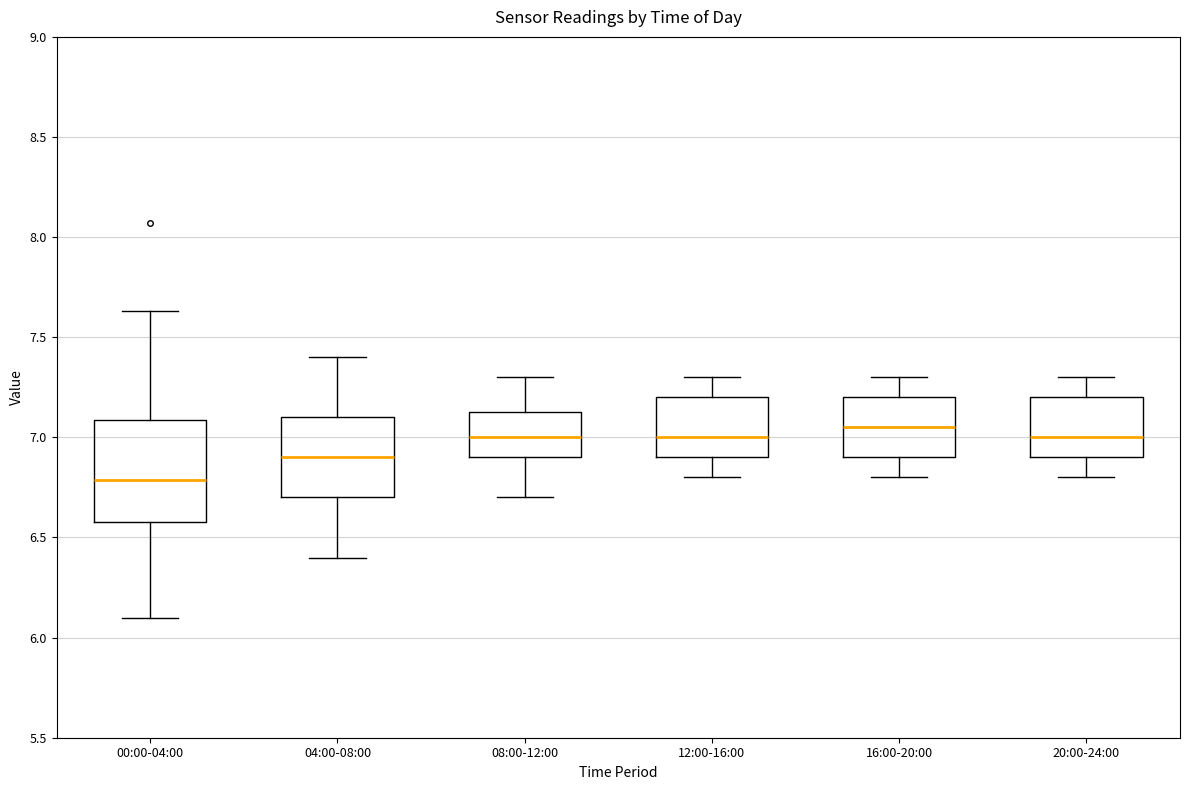

Reading left to right, transcribe this box plot: for each box, give where its median line is, the range the box spans, and where its two whiskers end, as read against the y-axis. The values are not printed on the chart, so give them approximately, as read against the axis.

00:00-04:00: median 6.80, box 6.60 to 7.10, whiskers 6.10 to 7.65
04:00-08:00: median 6.90, box 6.70 to 7.10, whiskers 6.40 to 7.40
08:00-12:00: median 7.00, box 6.90 to 7.15, whiskers 6.70 to 7.30
12:00-16:00: median 7.00, box 6.90 to 7.20, whiskers 6.80 to 7.30
16:00-20:00: median 7.05, box 6.90 to 7.20, whiskers 6.80 to 7.30
20:00-24:00: median 7.00, box 6.90 to 7.20, whiskers 6.80 to 7.30